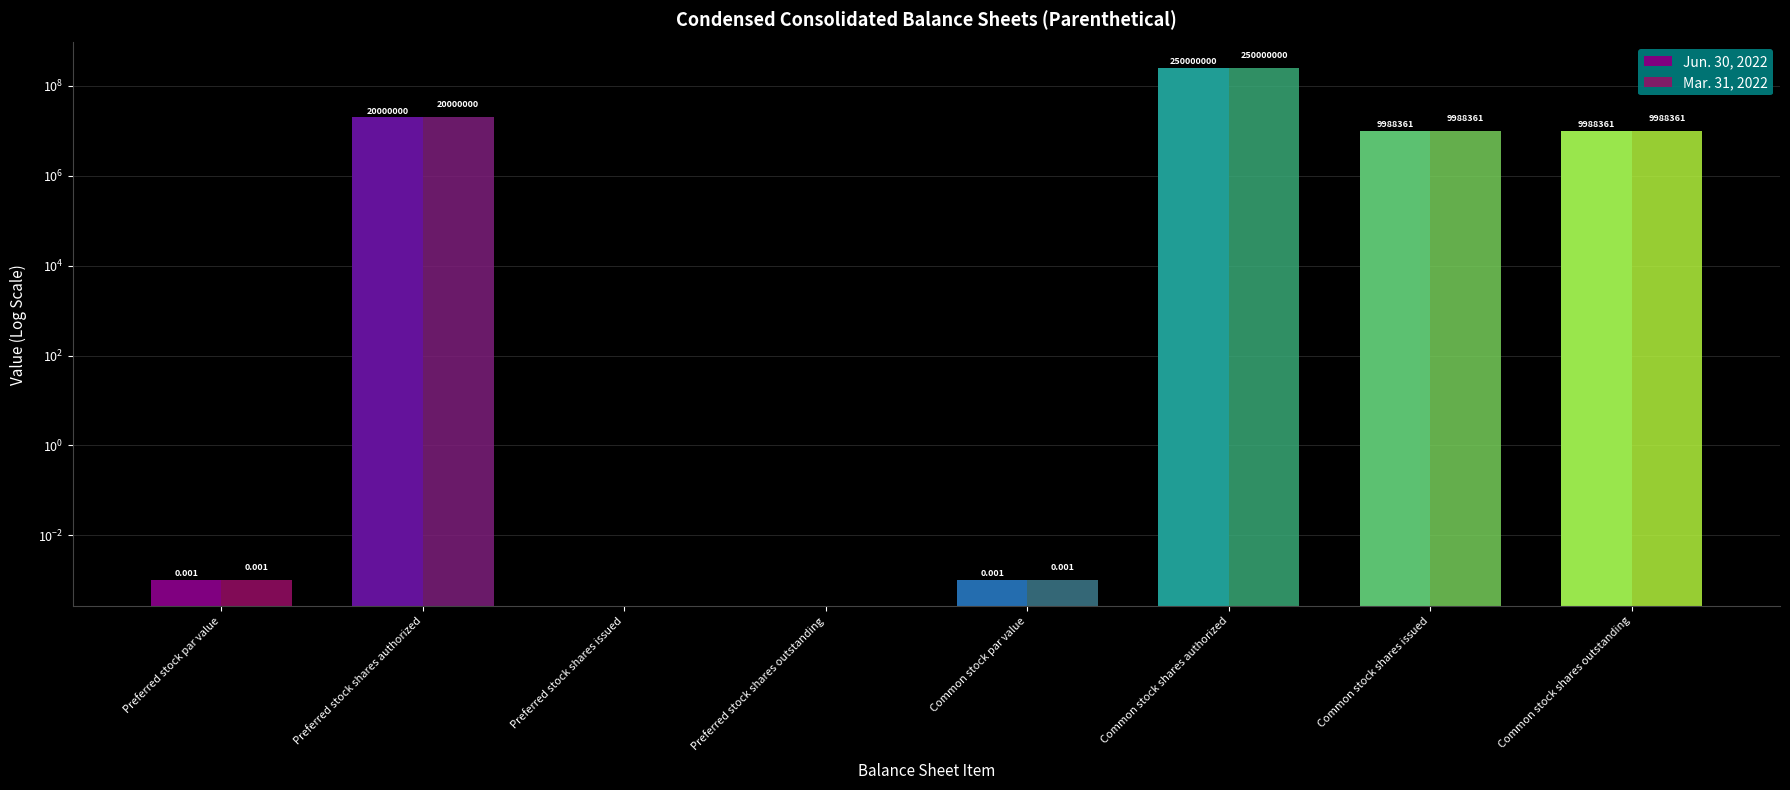

The value of Mar. 31, 2022 at Common stock shares outstanding is 9988361.0. True or false?

True